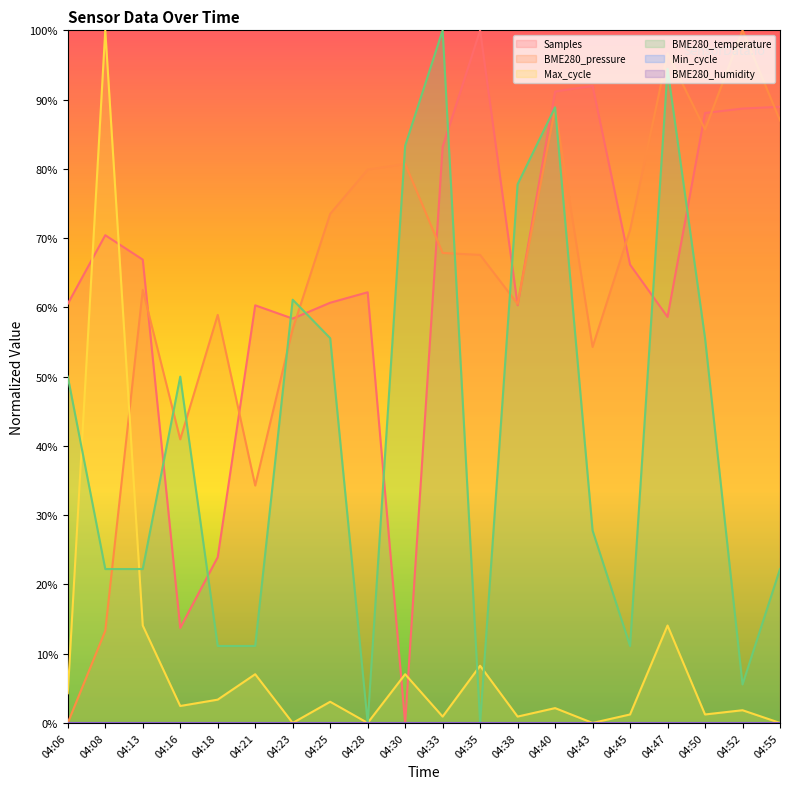

How many positive values does the Samples series have?

19